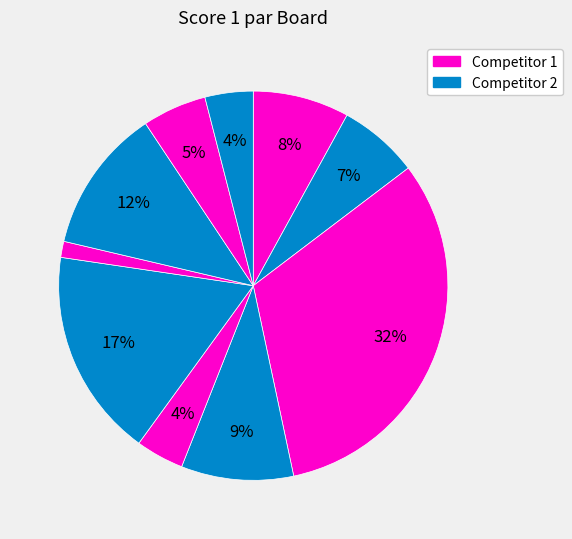

Count the number of slices in the pie.

10